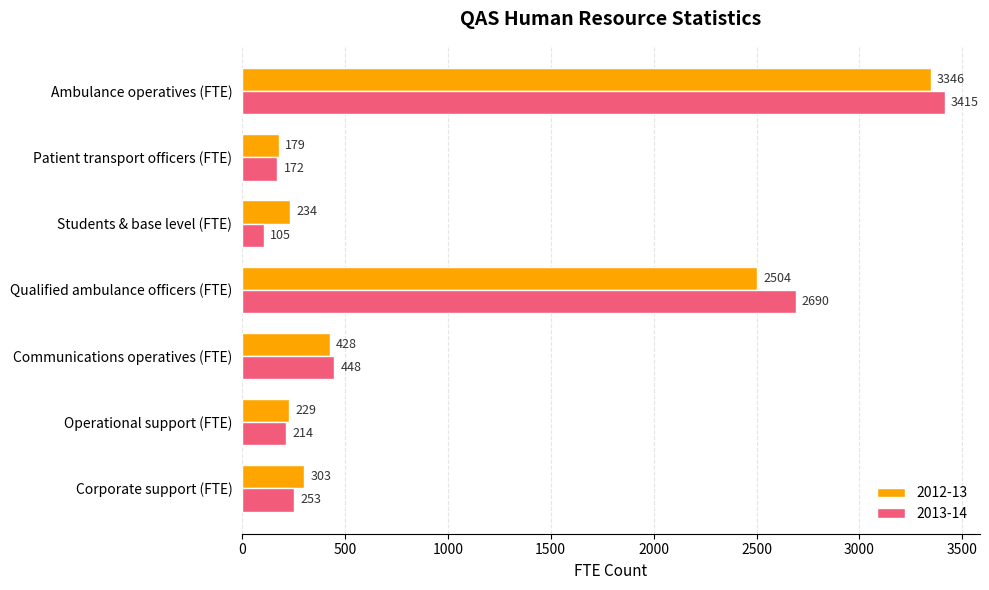

How many values in the 2012-13 series are below 303?

3